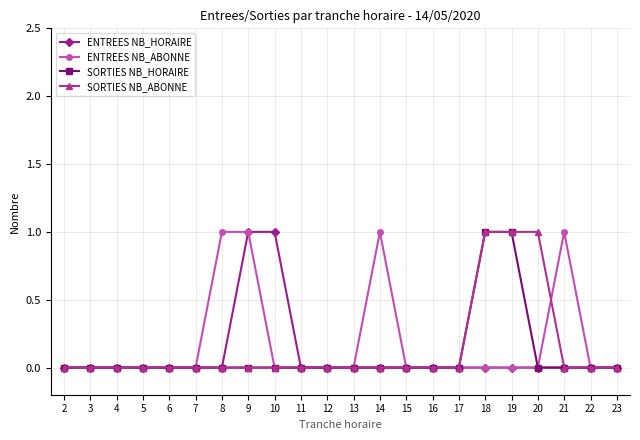

Reading left to right, list all the values displayed in this chart.

ENTREES NB_HORAIRE: 2=0	3=0	4=0	5=0	6=0	7=0	8=0	9=1	10=1	11=0	12=0	13=0	14=0	15=0	16=0	17=0	18=0	19=0	20=0	21=0	22=0	23=0
ENTREES NB_ABONNE: 2=0	3=0	4=0	5=0	6=0	7=0	8=1	9=1	10=0	11=0	12=0	13=0	14=1	15=0	16=0	17=0	18=0	19=0	20=0	21=1	22=0	23=0
SORTIES NB_HORAIRE: 2=0	3=0	4=0	5=0	6=0	7=0	8=0	9=0	10=0	11=0	12=0	13=0	14=0	15=0	16=0	17=0	18=1	19=1	20=0	21=0	22=0	23=0
SORTIES NB_ABONNE: 2=0	3=0	4=0	5=0	6=0	7=0	8=0	9=0	10=0	11=0	12=0	13=0	14=0	15=0	16=0	17=0	18=1	19=1	20=1	21=0	22=0	23=0